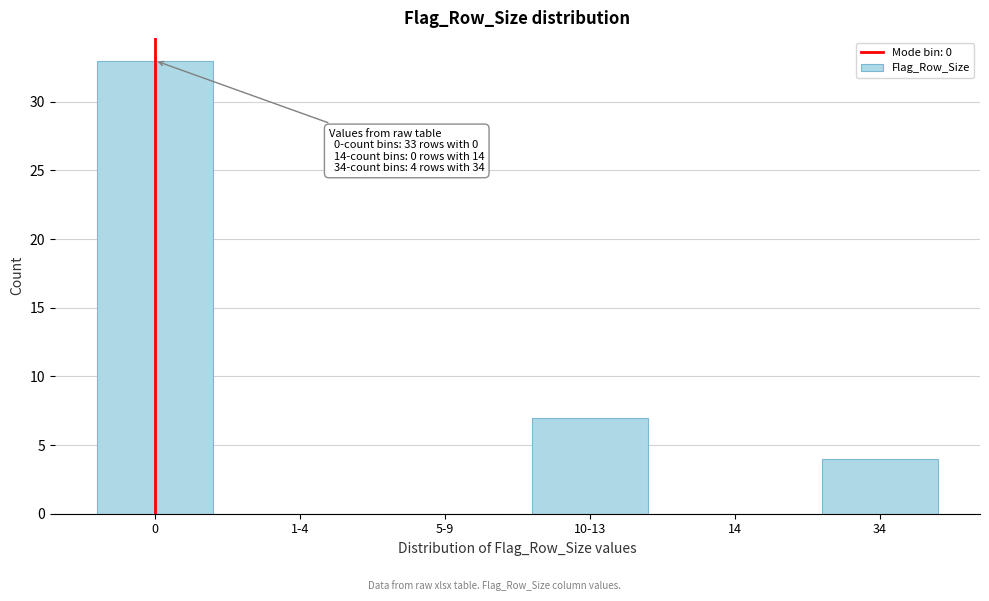

Reading left to right, extract all data points from this chart.

0=33	1-4=0	5-9=0	10-13=7	14=0	34=4